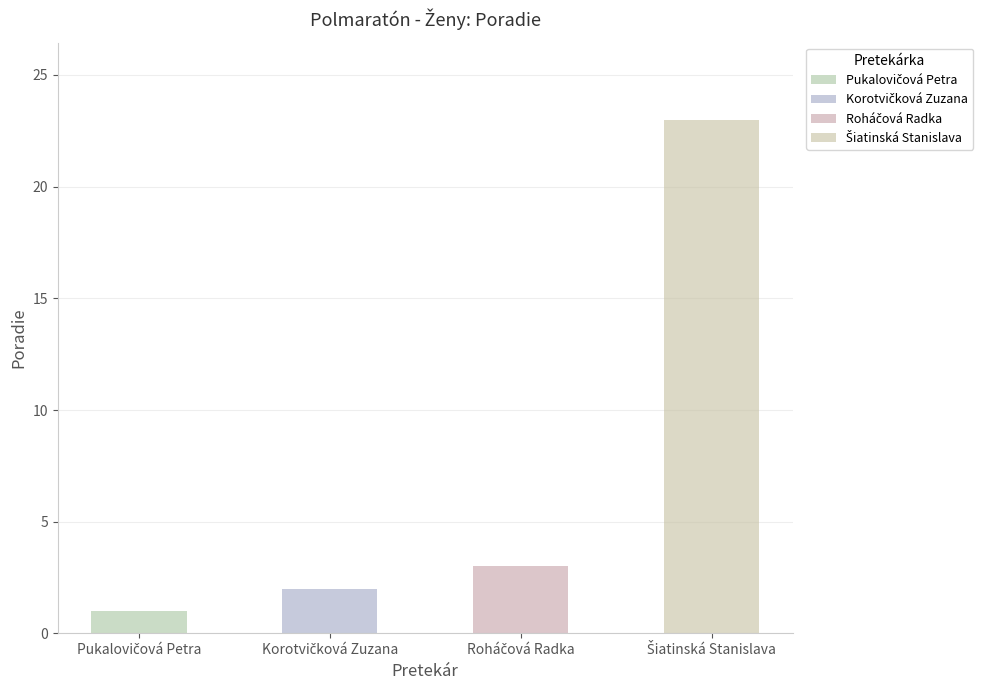

How many bars are there in total?

4